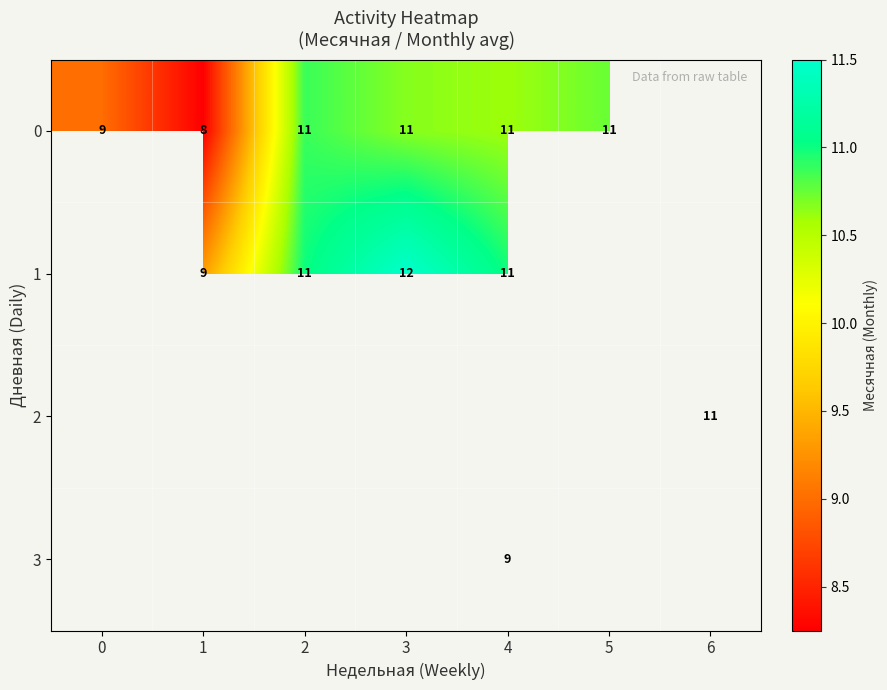

True or false: row_0 has a value of 15.5 at 4.

False